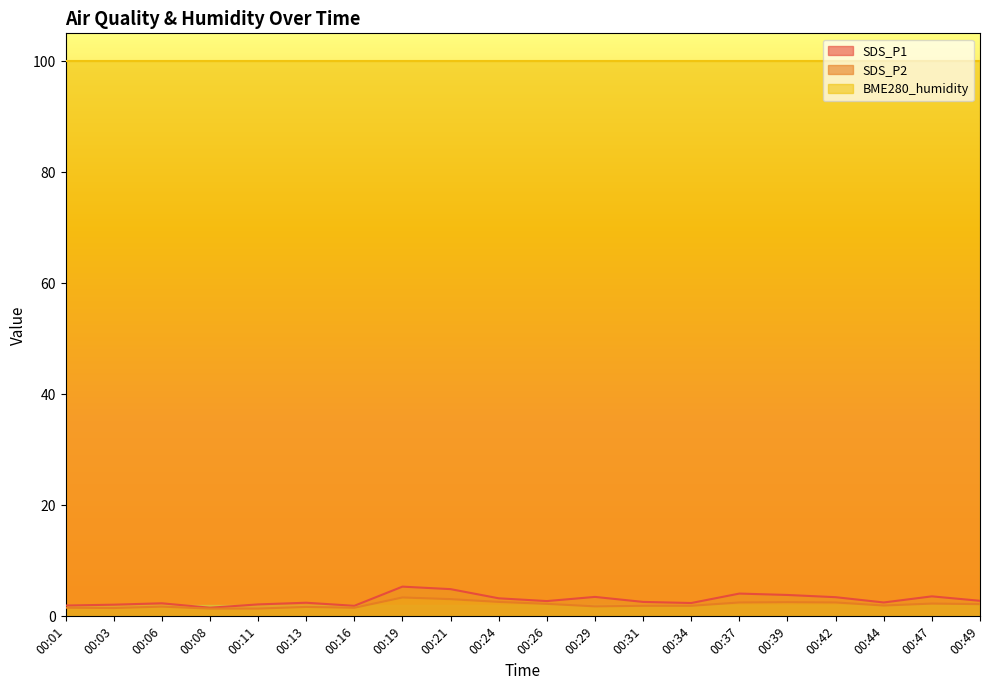

Which label corresponds to the smallest value in the chart?

00:08